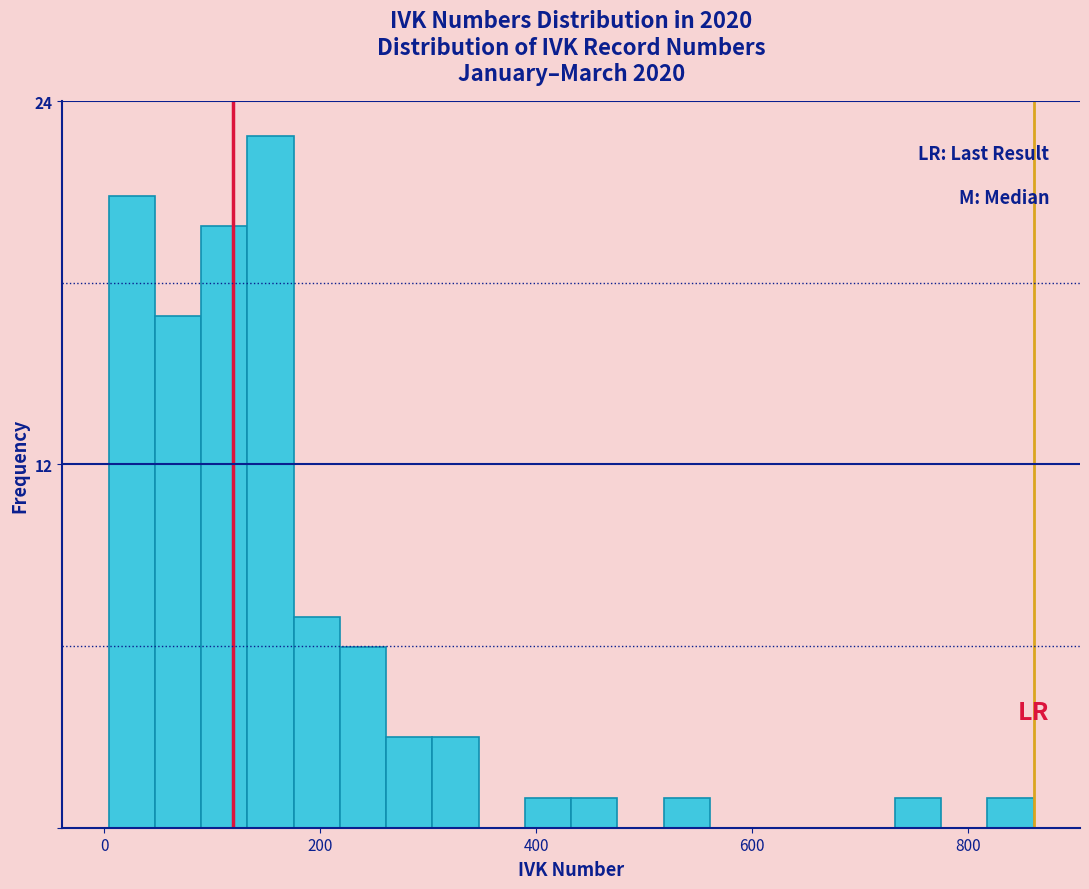

Around what value on the x-axis is the tallest bar? Give the approximate position of its centre, as read against the axis.

160